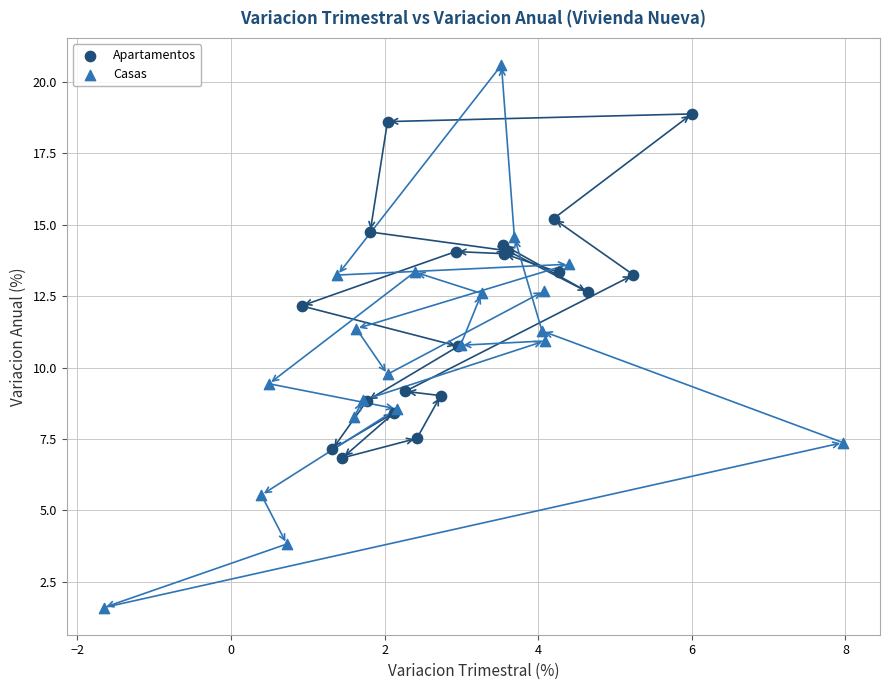

Which series reaches the maximum Y coordinate?

Casas